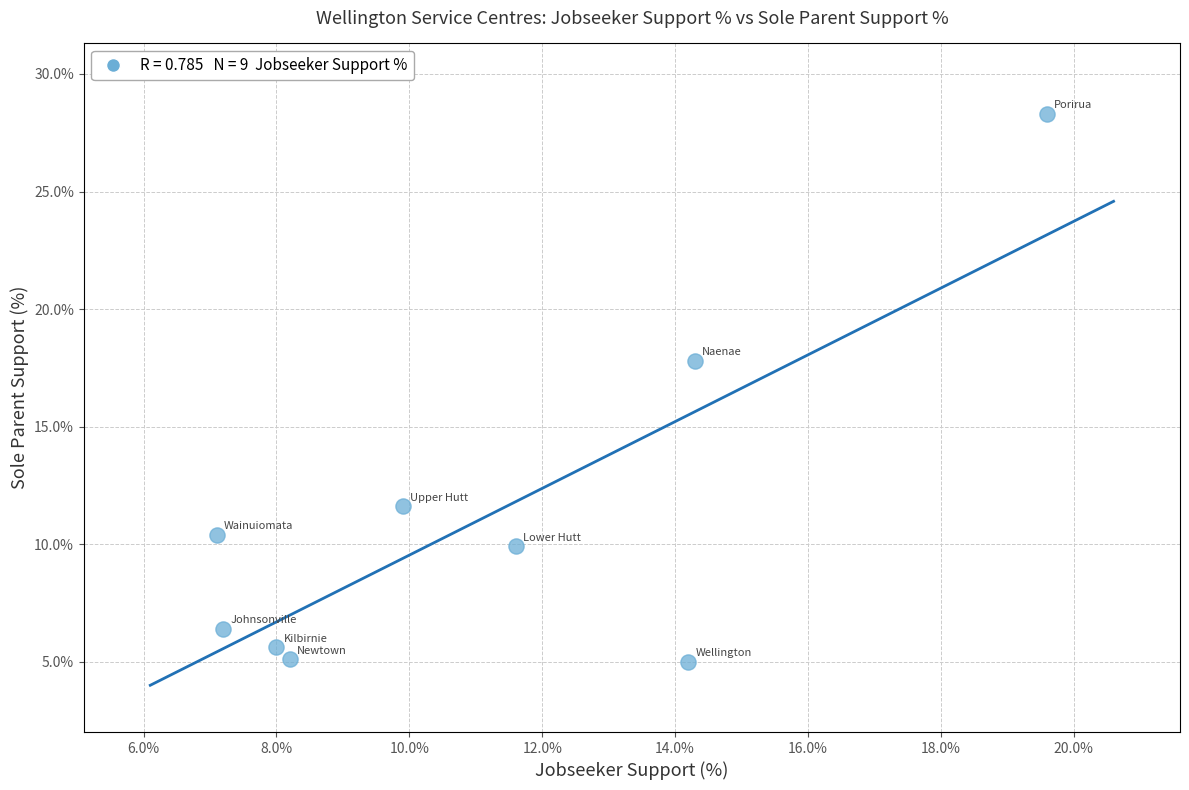

What is the average X value?

11.1